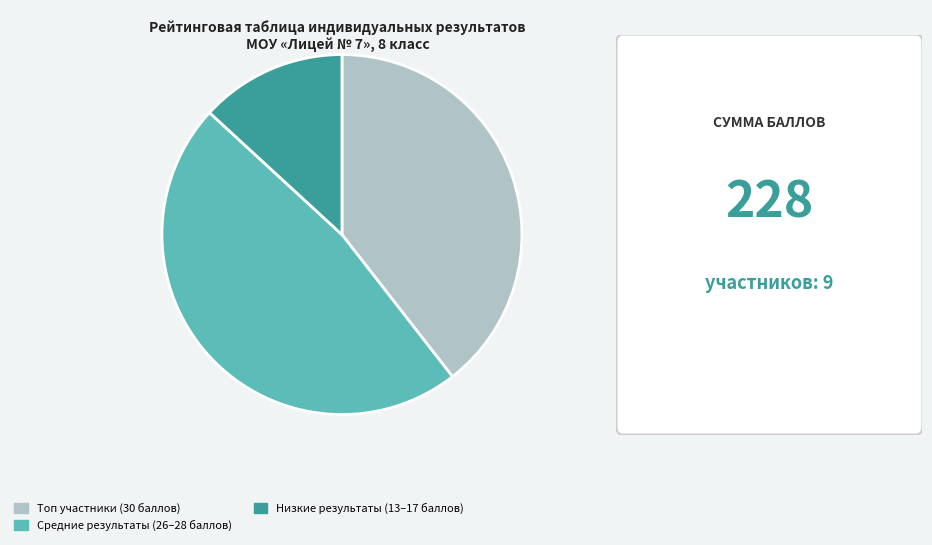

Is Средние результаты (26–28 баллов) the majority of the pie?

No